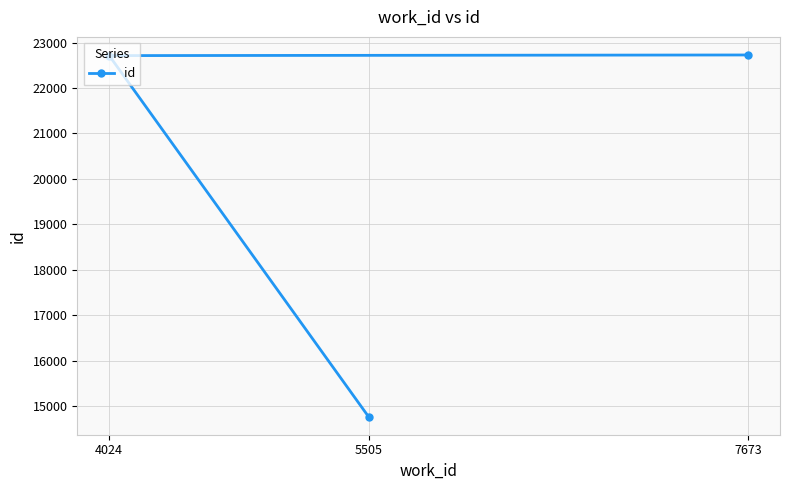

The chart shows a value of 30969 at 7673. True or false?

False